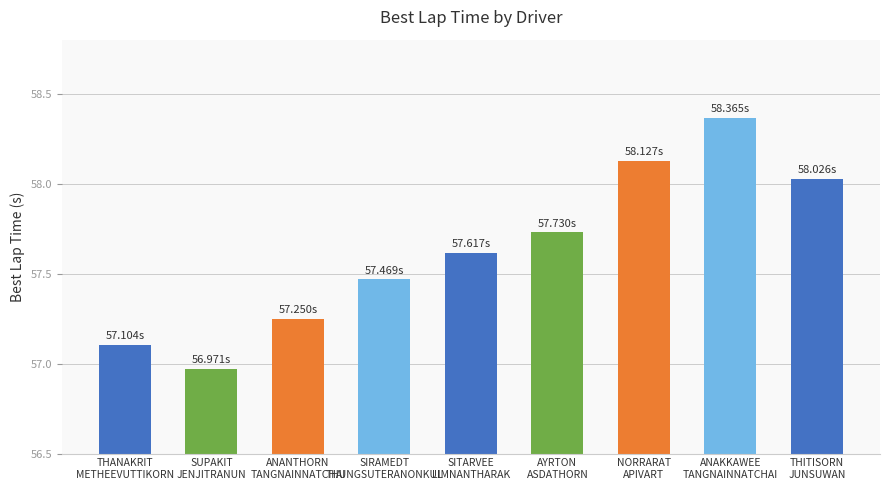

Which has a higher value, THITISORN
JUNSUWAN or NORRARAT
APIVART?

NORRARAT
APIVART